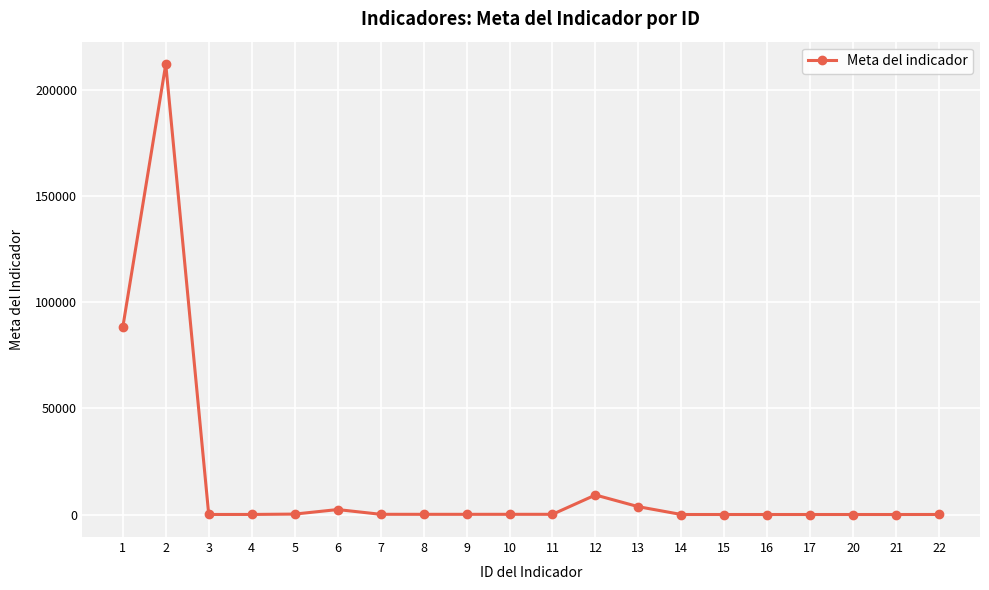

True or false: the data has more than 1 interior local peaks.

True